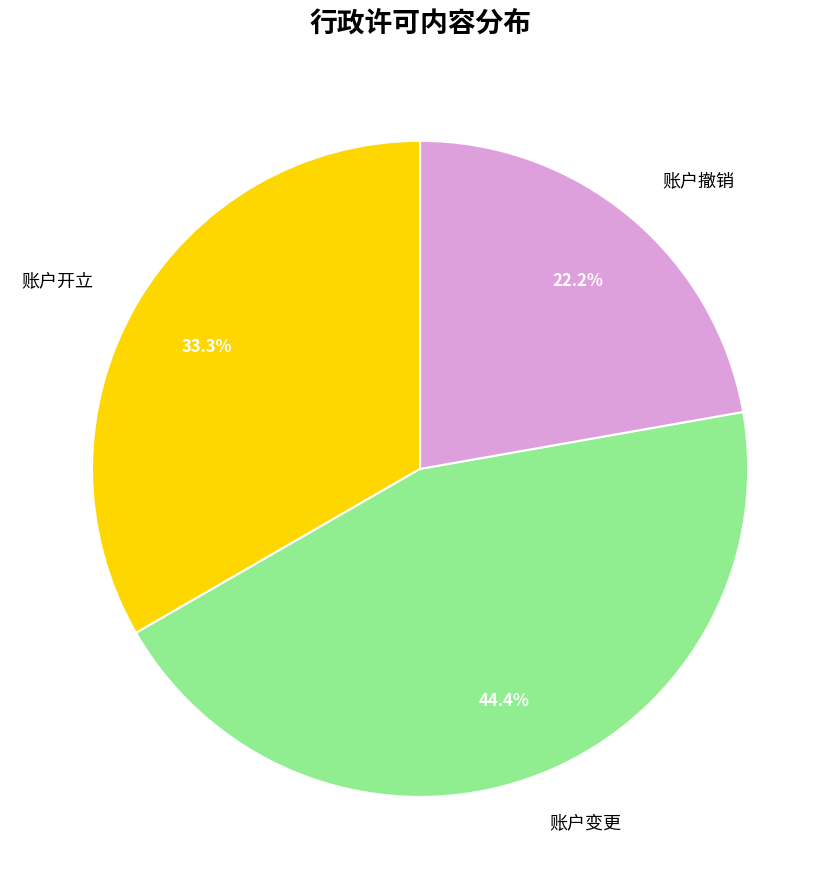

True or false: 账户开立 accounts for 44% of the total.

False